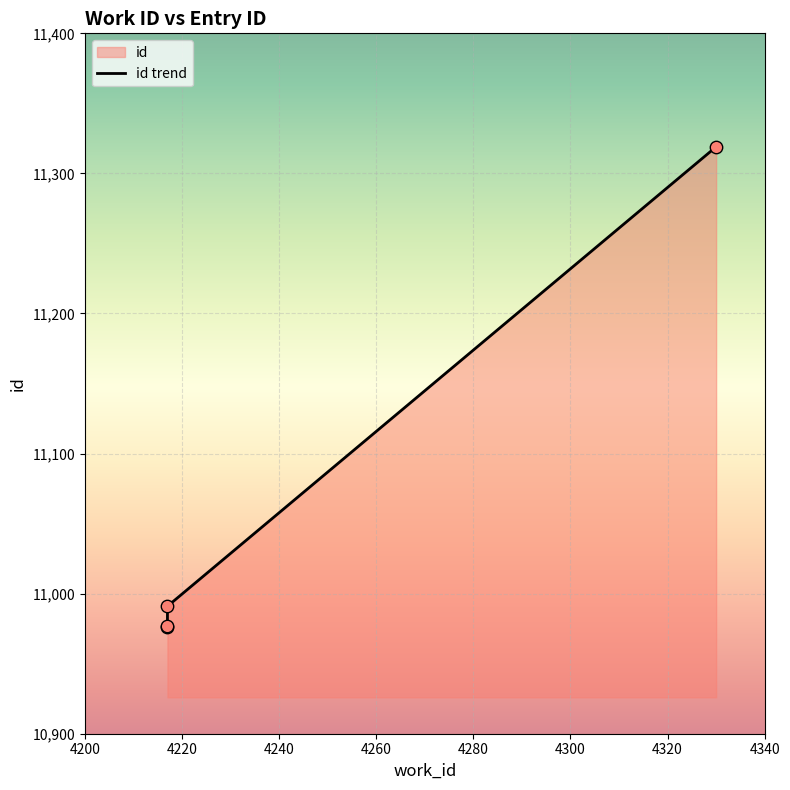

What is the ratio of the value at 4217 to the value at 4217?

1.0